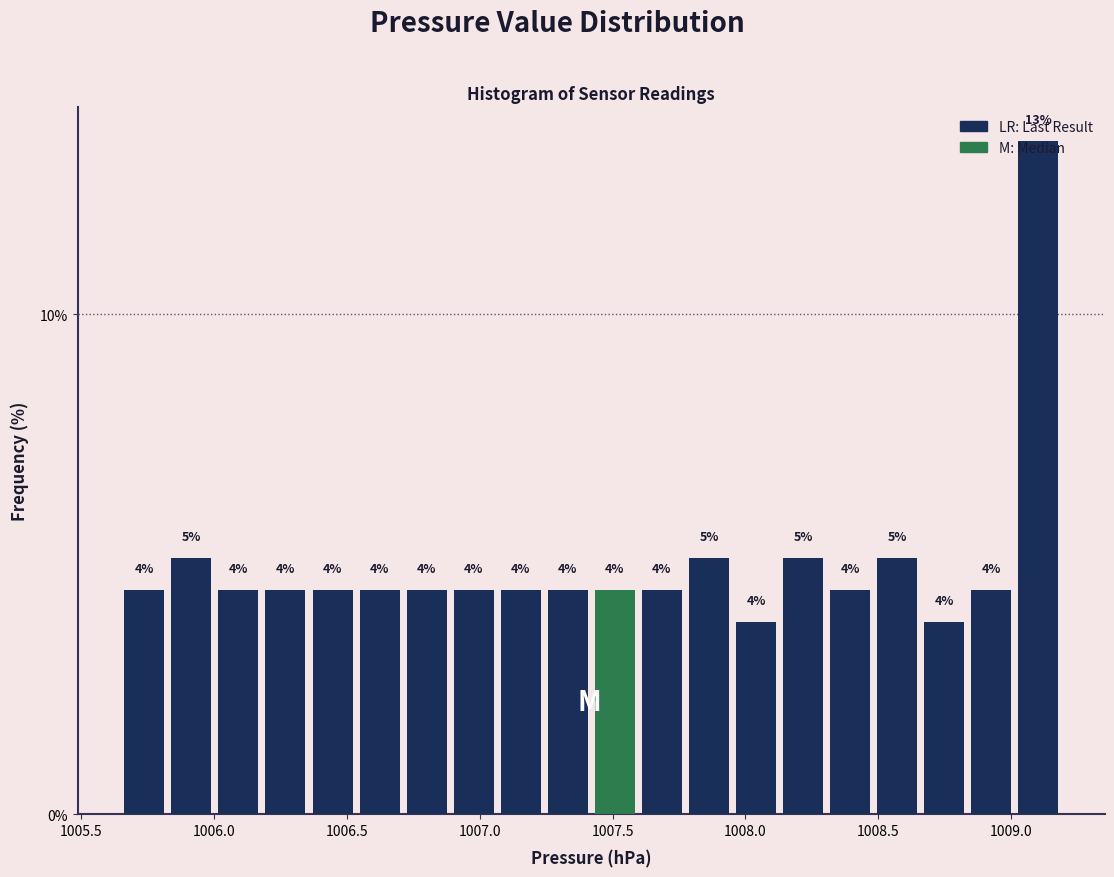

Read against the x-axis, roughly where is the centre of the tallest bar?

1009.10